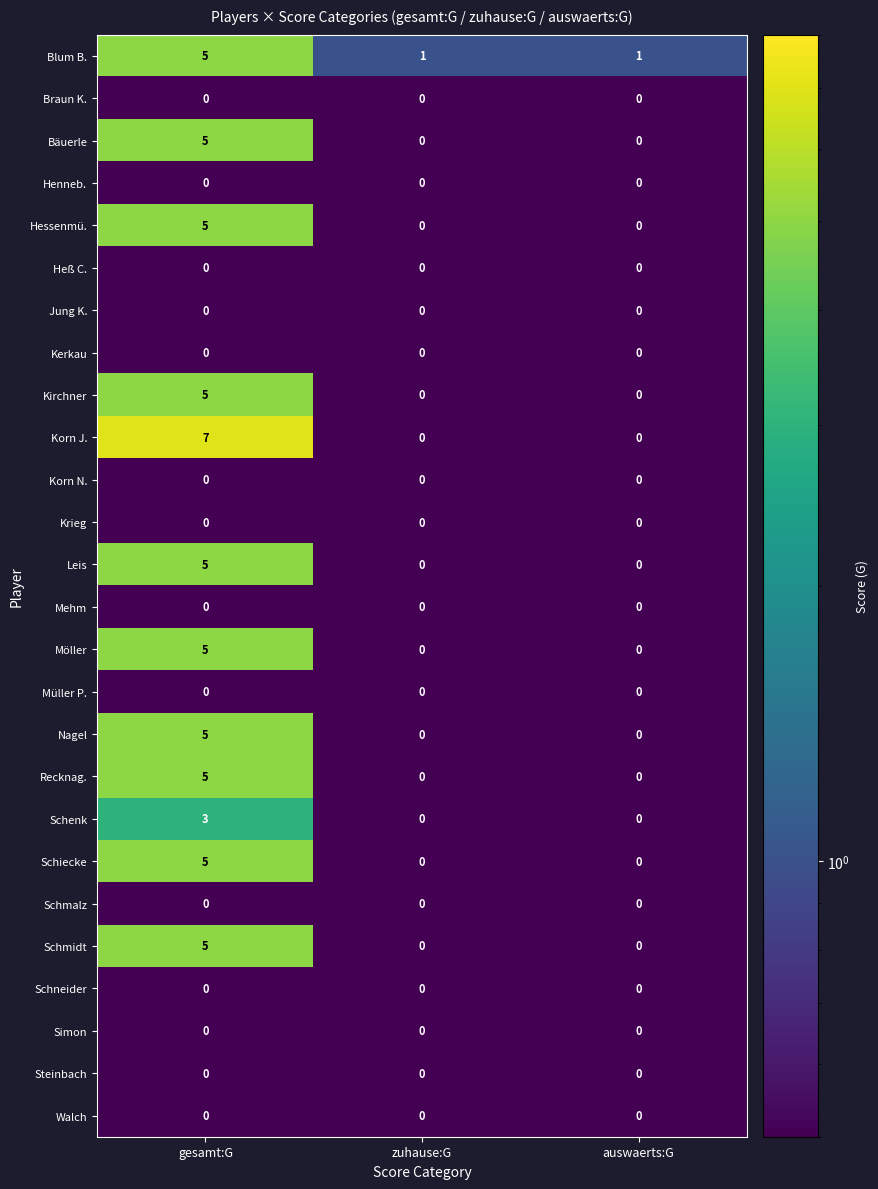

Count the Blum B. values in the range 1 to 5.

3